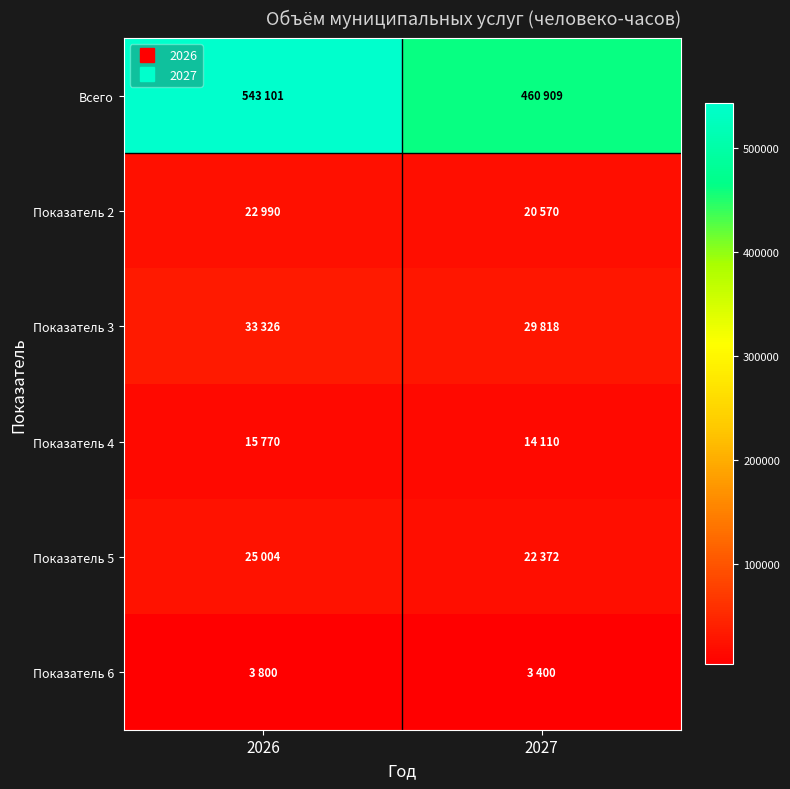

Reading left to right, what are all the values shown in this chart?

Всего: 2026=543101	2027=460909
Показатель 2: 2026=22990	2027=20570
Показатель 3: 2026=33326	2027=29818
Показатель 4: 2026=15770	2027=14110
Показатель 5: 2026=25004	2027=22372
Показатель 6: 2026=3800	2027=3400